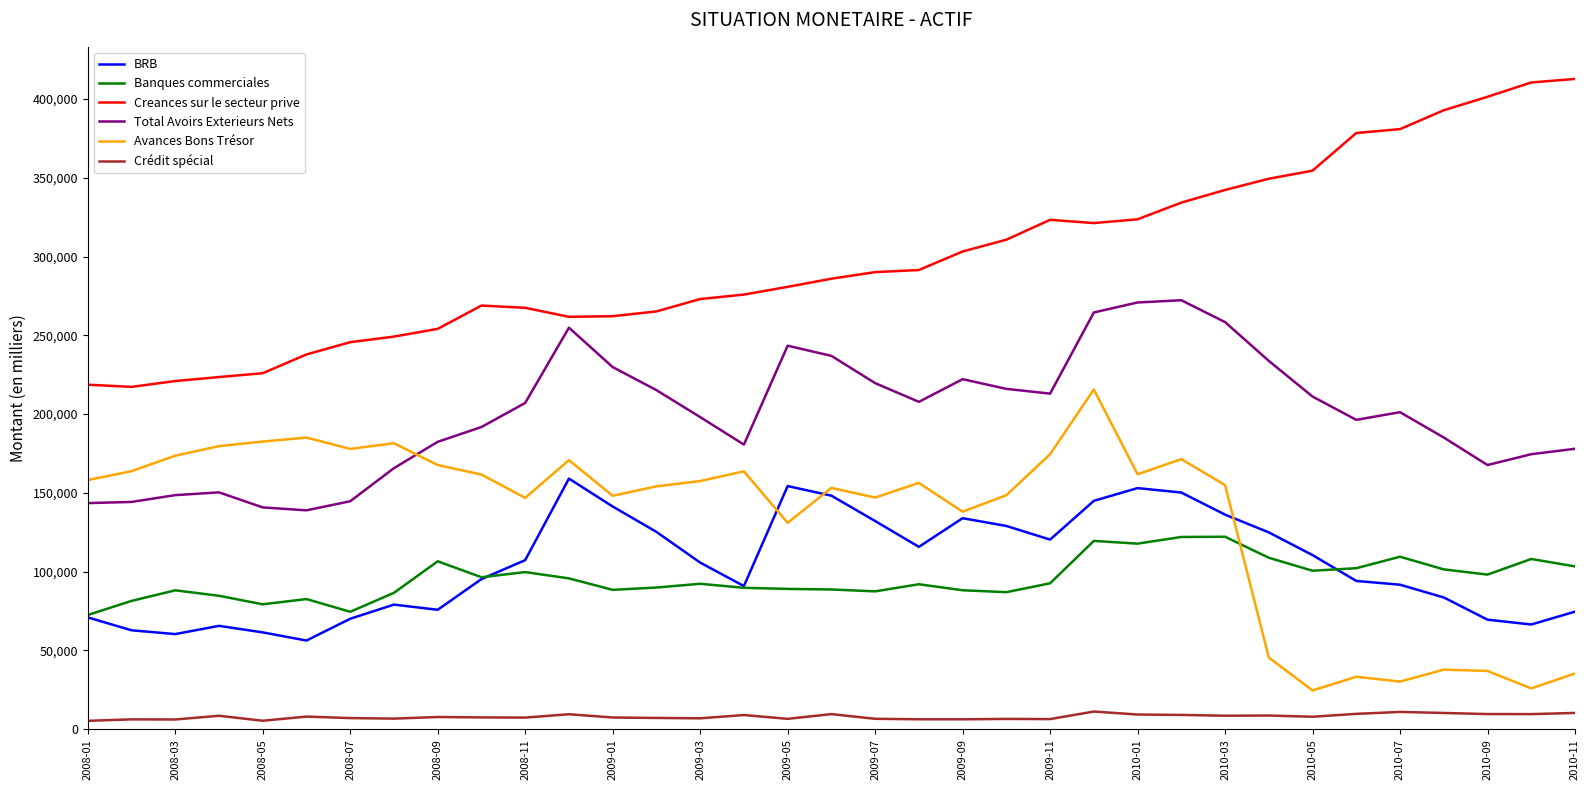

What is the maximum value for Banques commerciales?

122176.1